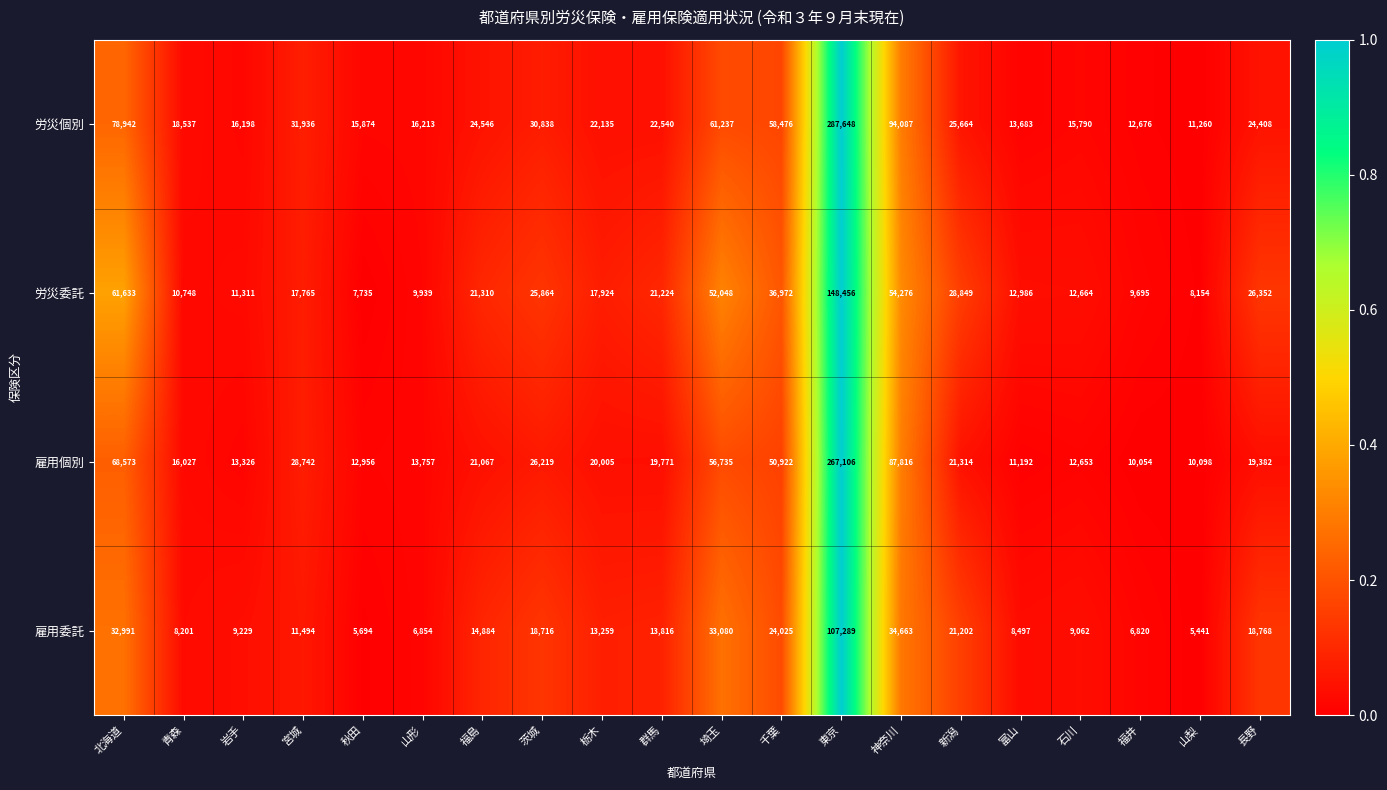

What is the sum of all 労災個別 values?

882688